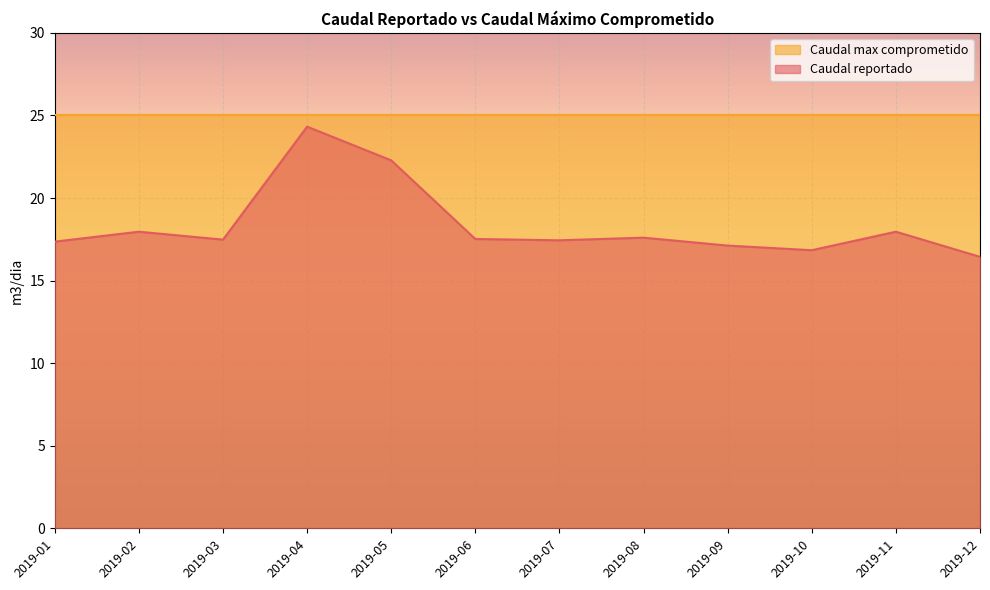

How many lines are shown in the chart?

2